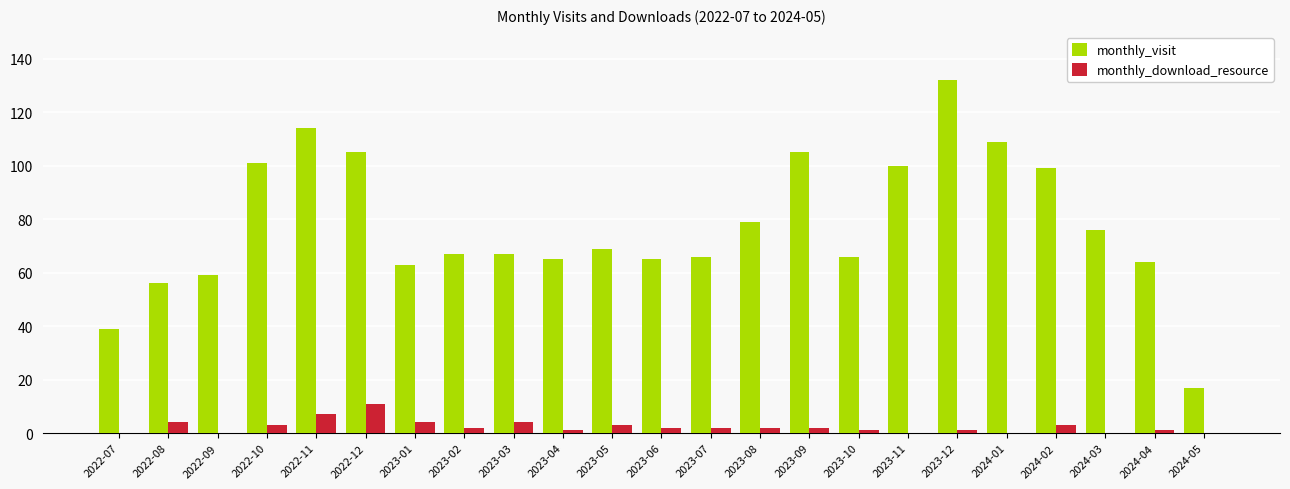

True or false: monthly_visit has a value of 64 at 2024-04.

True